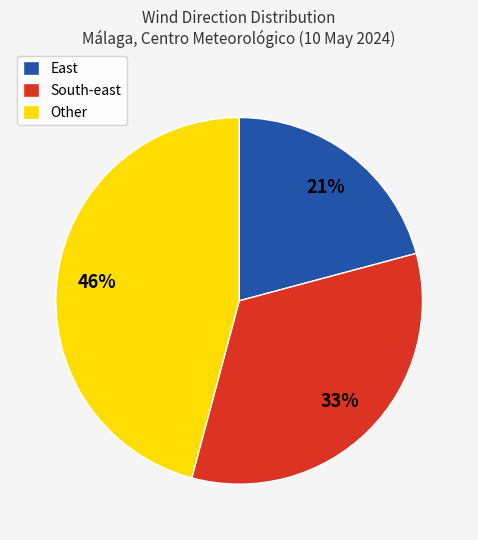

Do Other and South-east together represent more than half of the pie?

Yes